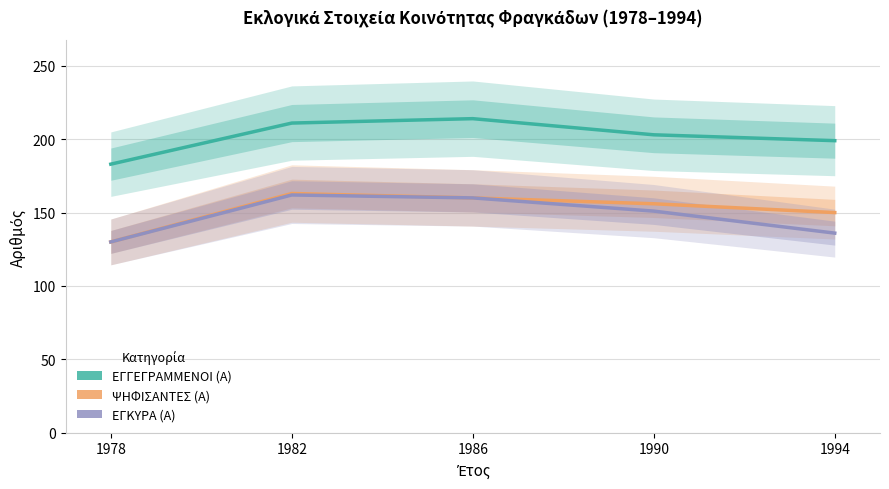

At which category is the sum across all series the highest?

1982